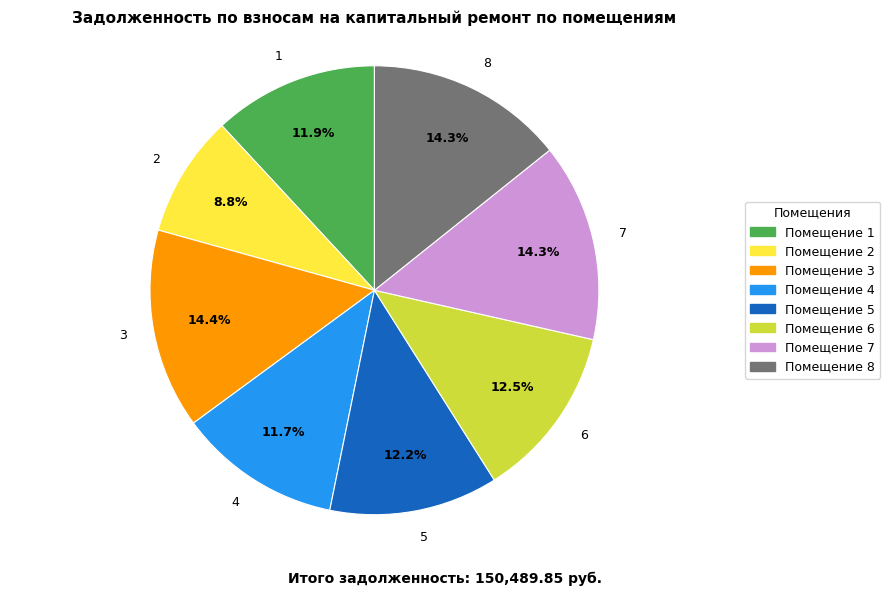

Approximately how many times larger is the value at 2 compared to 8?

0.6